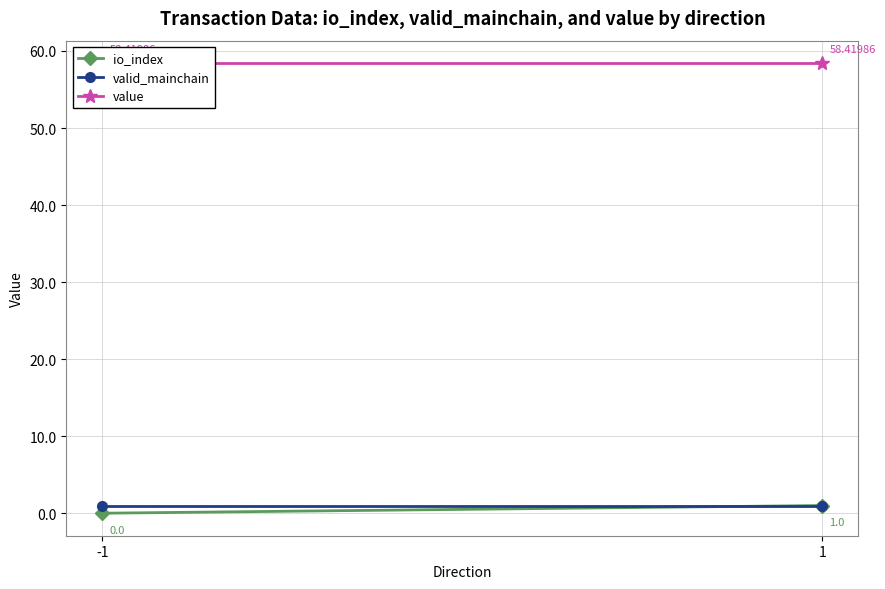

The value of io_index at -1 is 0.0. True or false?

True